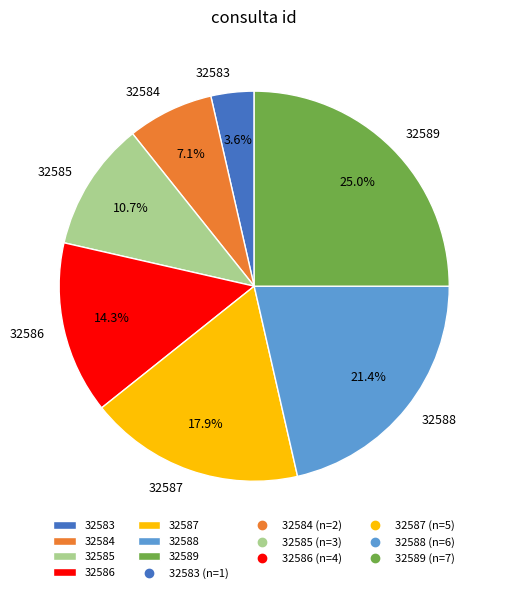

Which slice is the smallest?

32583